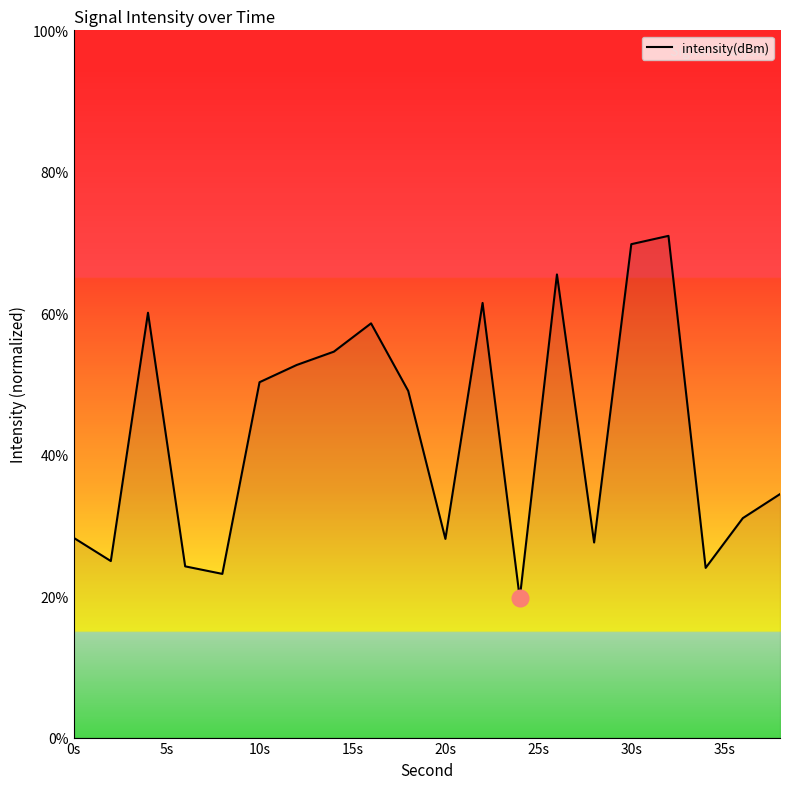

What is the minimum value shown in the chart?

19.7